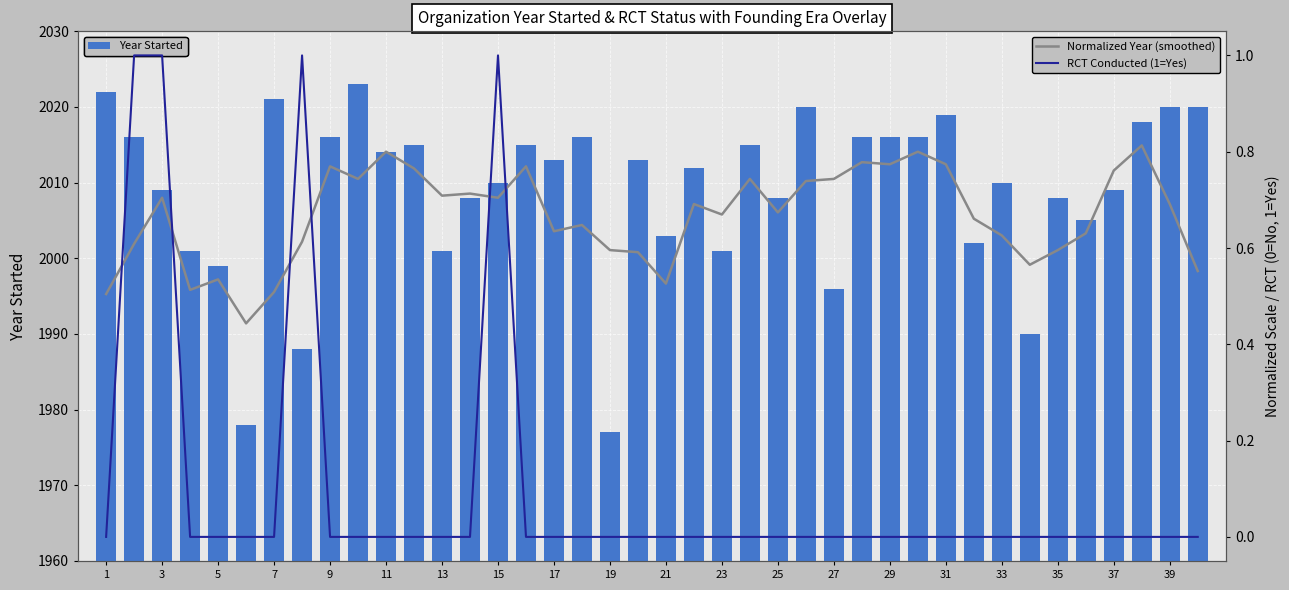

What is the sum of all Year Started values?

80359